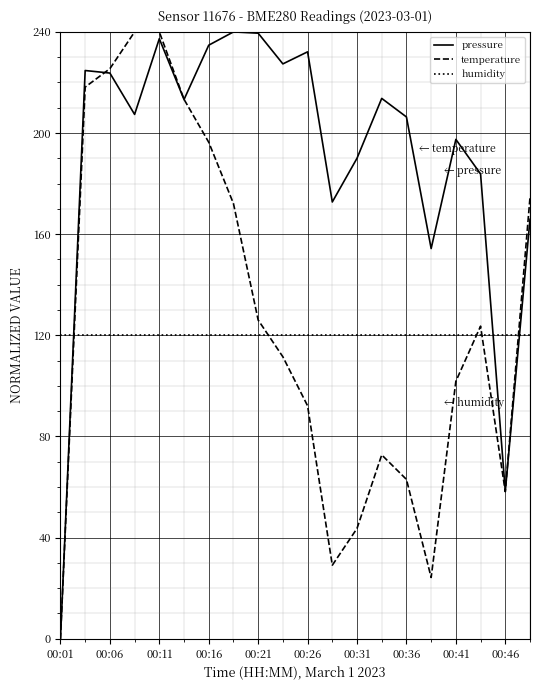

After their last crossing, which series has the higher values: temperature or humidity?

temperature